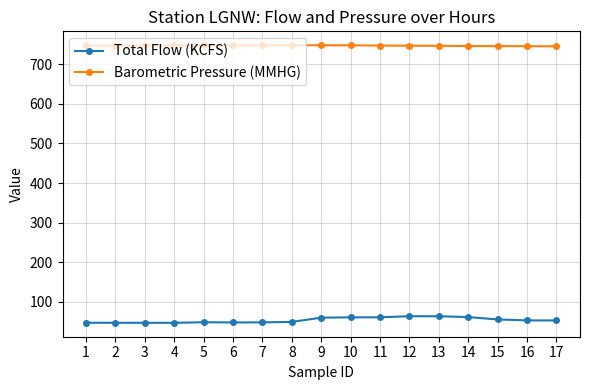

True or false: Total Flow (KCFS) and Barometric Pressure (MMHG) cross at least once.

False